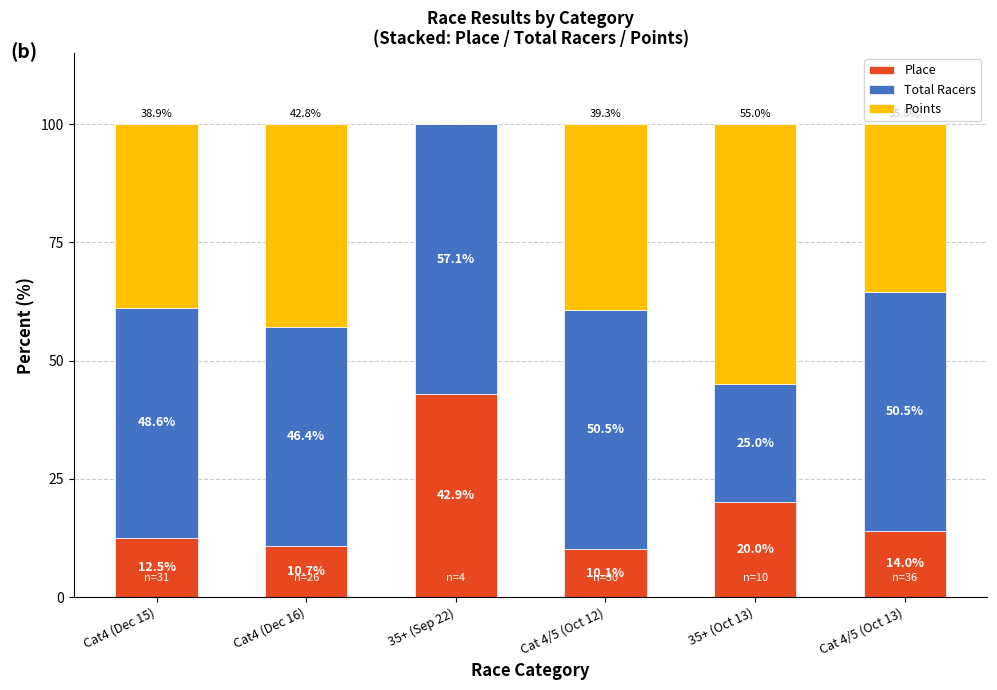

Reading left to right, list the values for the Place series.

Cat4 (Dec 15)=12.5	Cat4 (Dec 16)=10.7	35+ (Sep 22)=42.9	Cat 4/5 (Oct 12)=10.1	35+ (Oct 13)=20.0	Cat 4/5 (Oct 13)=14.0